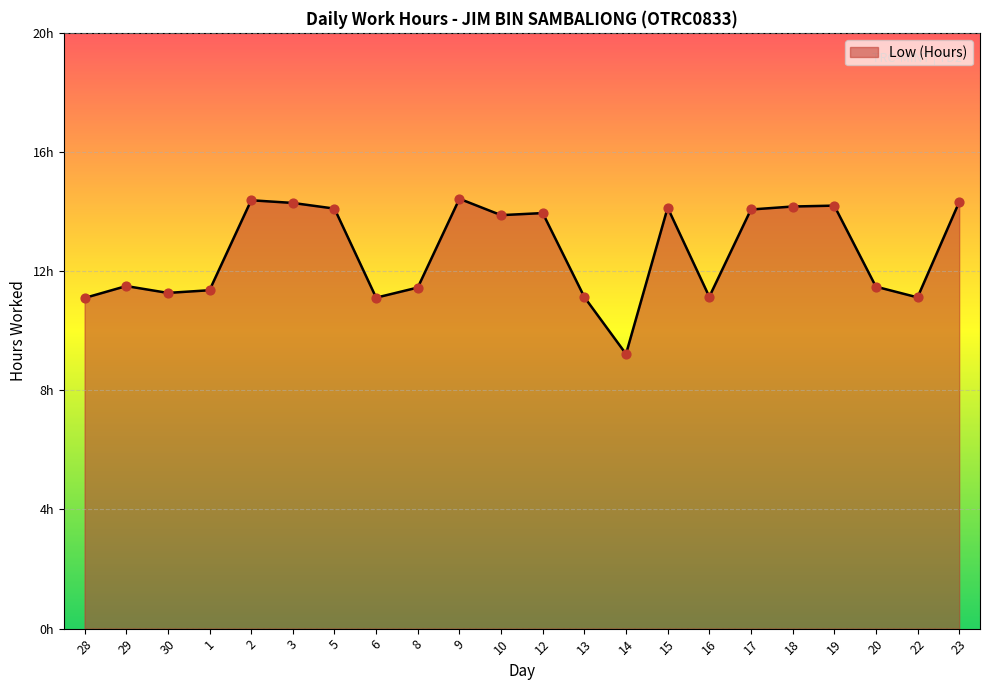

What is the ratio of the value at 1 to the value at 17?

0.8